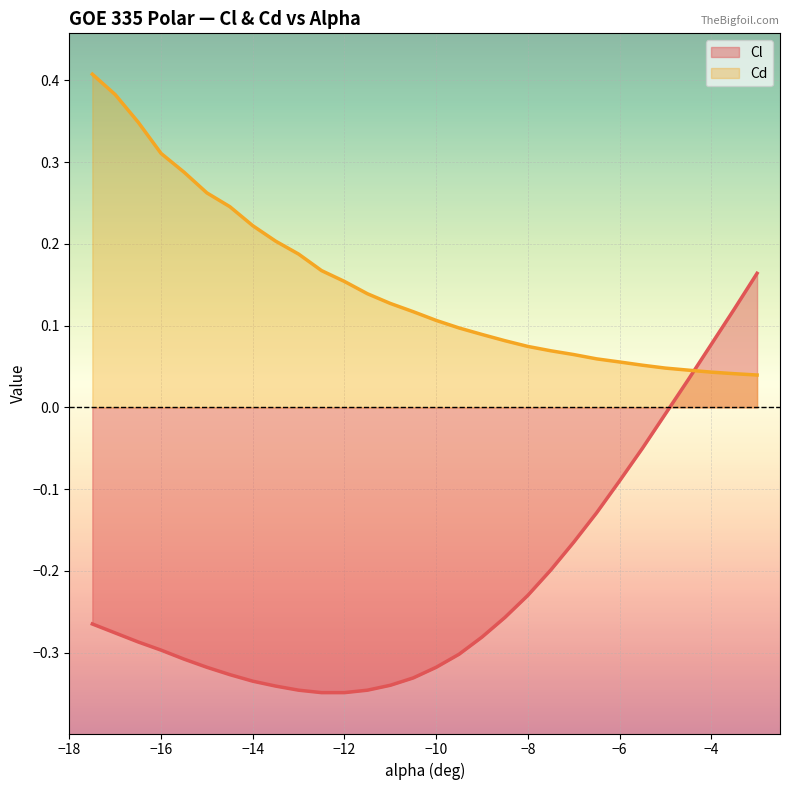

After their last crossing, which series has the higher values: Cl or Cd?

Cl